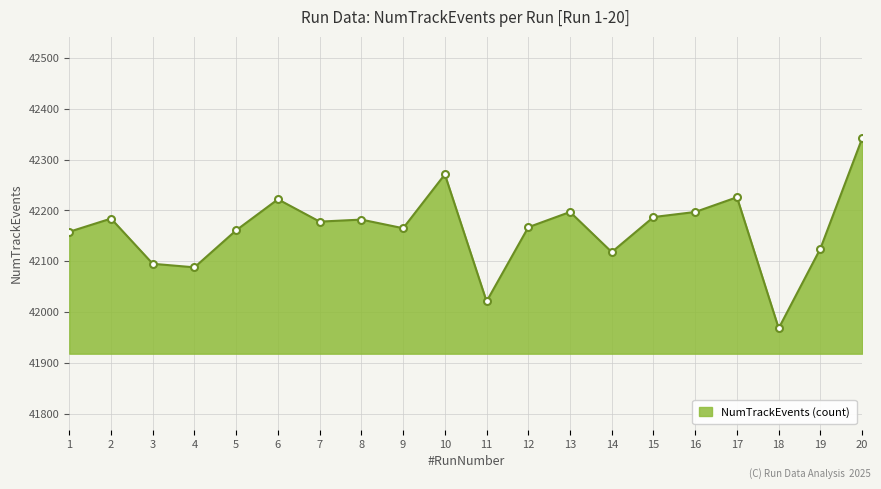

At which label is the value closest to 42155?

1